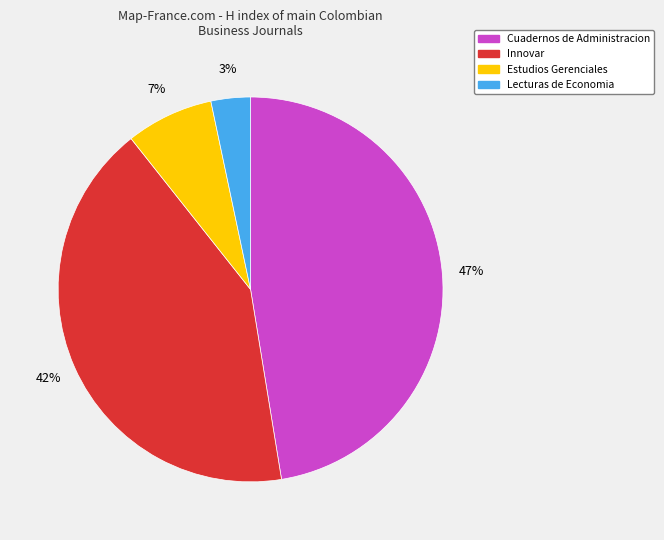

Do Cuadernos de Administracion and Innovar together represent more than half of the pie?

Yes